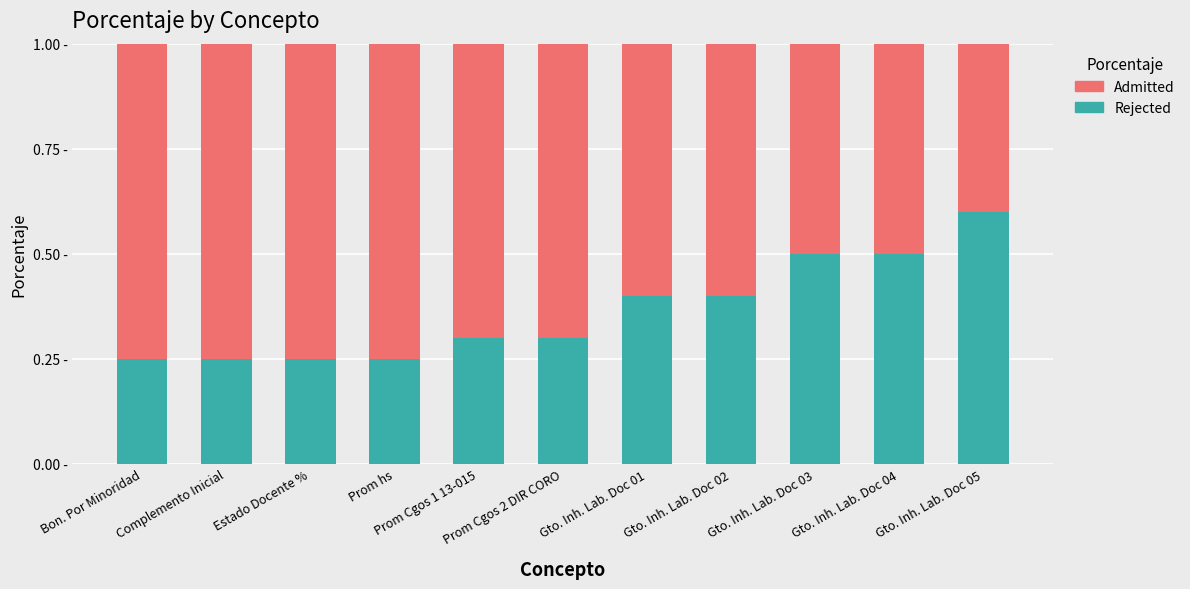

The Rejected series shows 0.3 at Complemento Inicial. True or false?

False